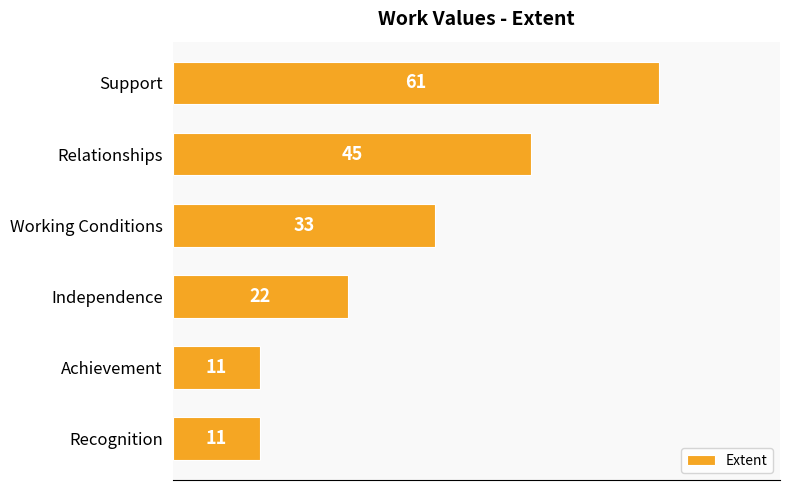

At which label is the value closest to 36?

Working Conditions